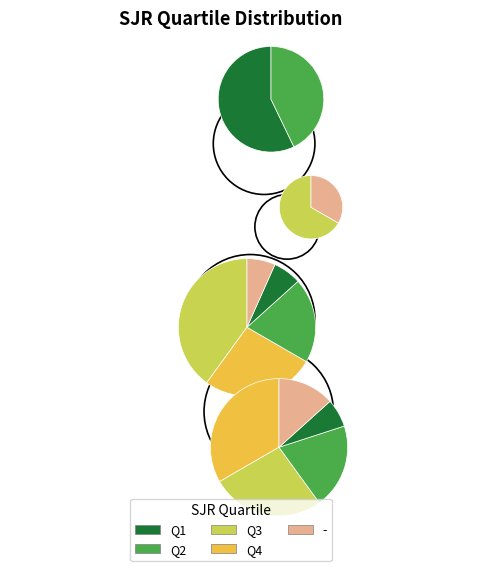

How many segments does this pie chart have?

5